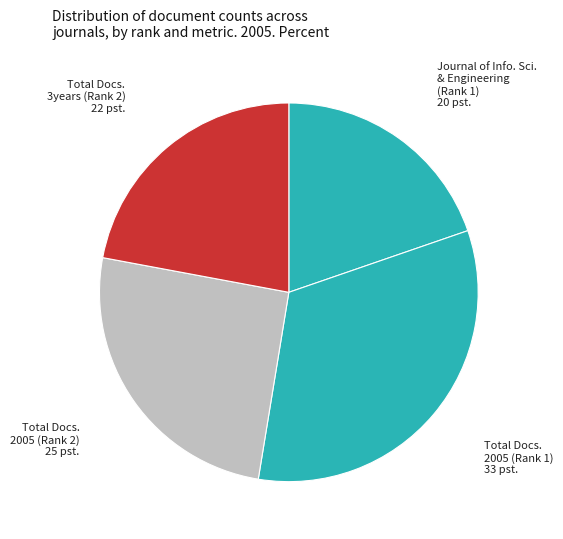

Rank the categories by value from lowest to highest.

Journal of Info. Sci. & Engineering (Rank 1), Total Docs. 3years (Rank 2), Total Docs. 2005 (Rank 2), Total Docs. 2005 (Rank 1)